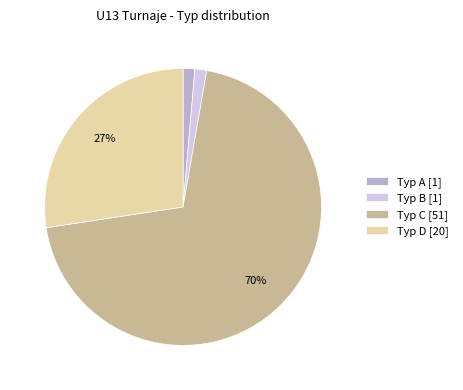

To the nearest percent, what is the average slice percentage?

25%